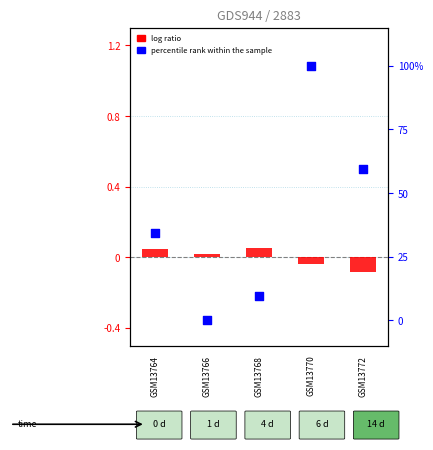

At which category is the sum across all series the highest?

GSM13770